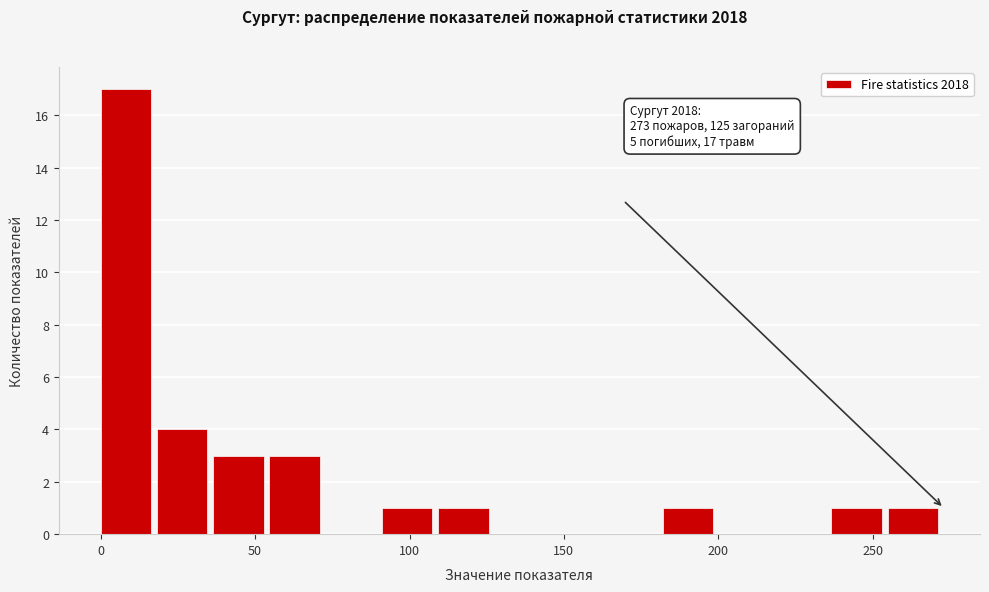

Read against the x-axis, roughly where is the centre of the tallest bar?

10